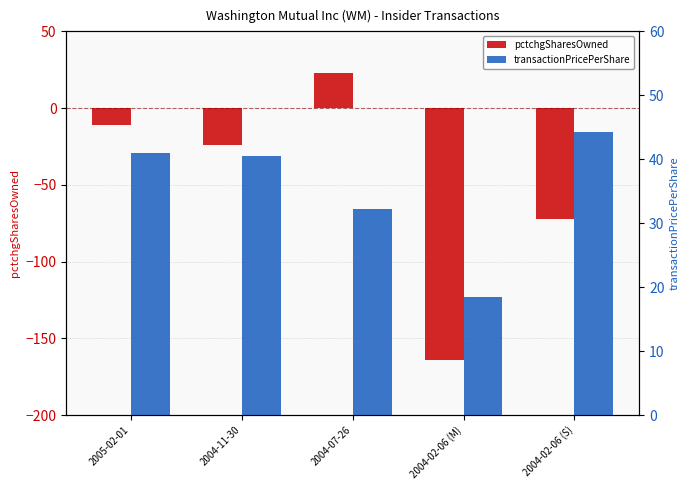

At which label does transactionPricePerShare first exceed 40?

2005-02-01